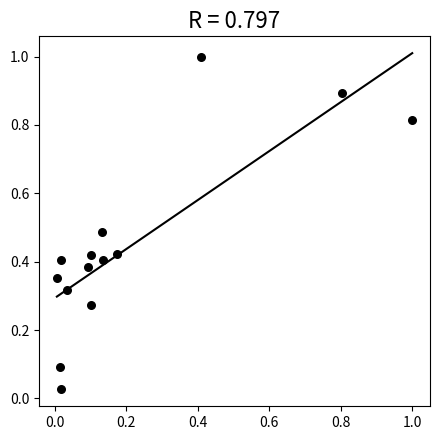

What is the range of Y values (max minus min)?

1.0